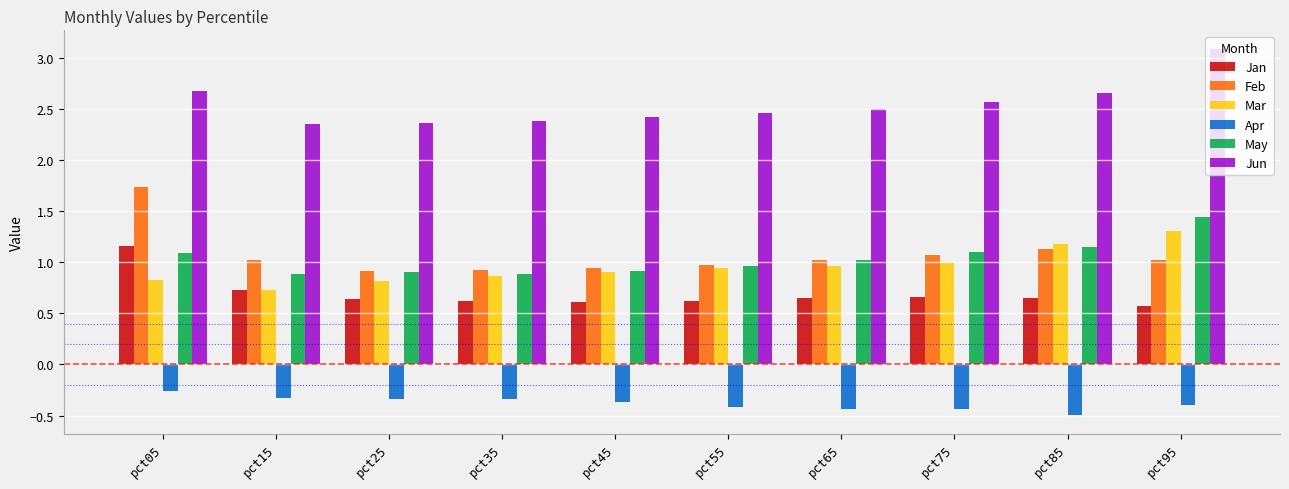

How many data points does each series have?

10